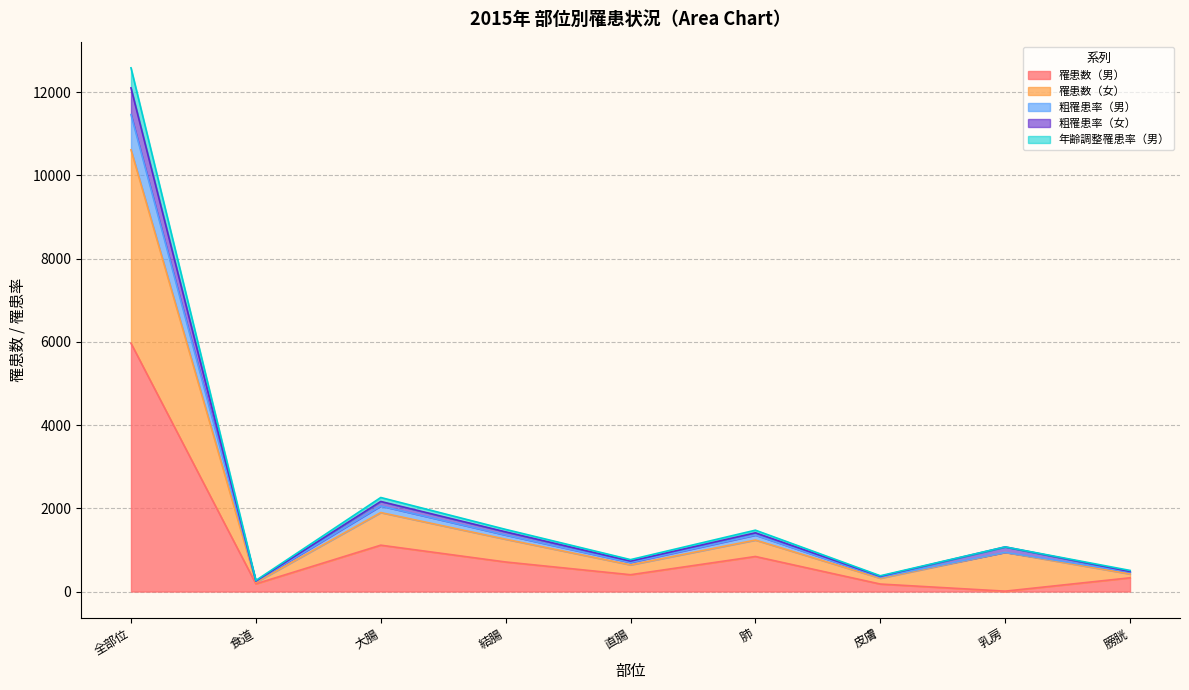

Where does the 粗罹患率（女） series first go above 1072?

全部位